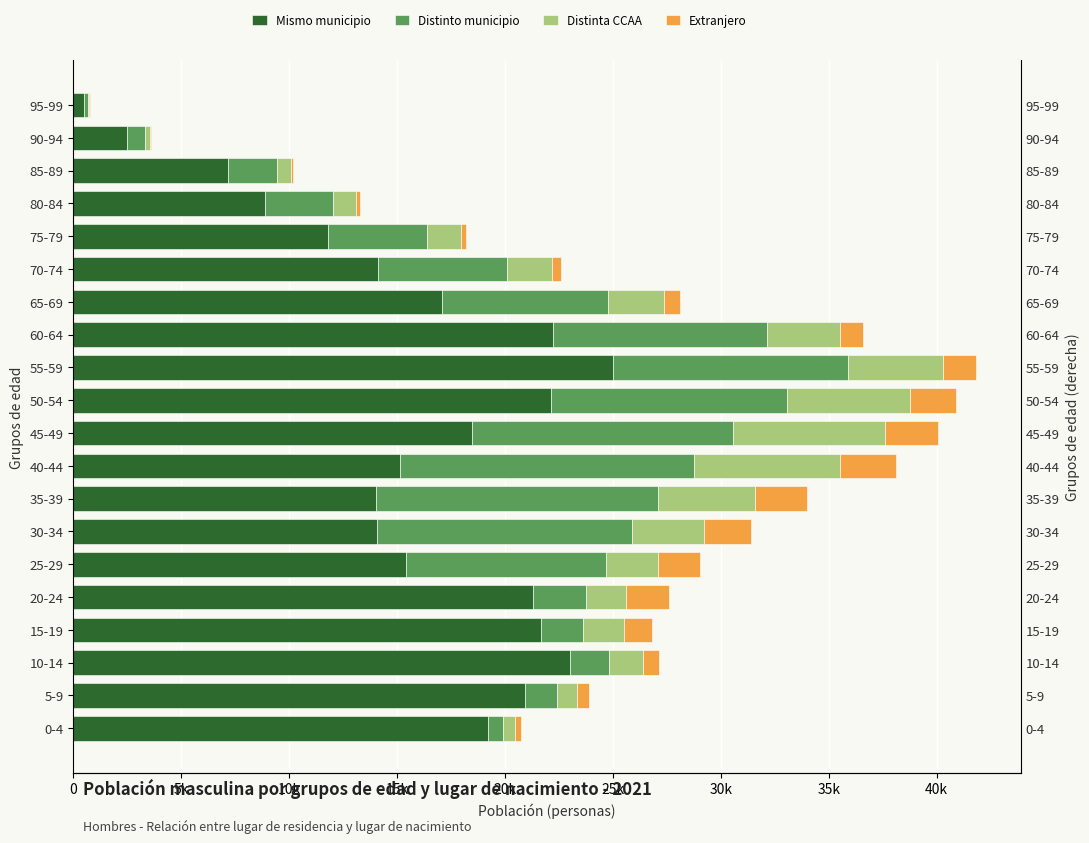

How many values in the Extranjero series exceed 1089?

9